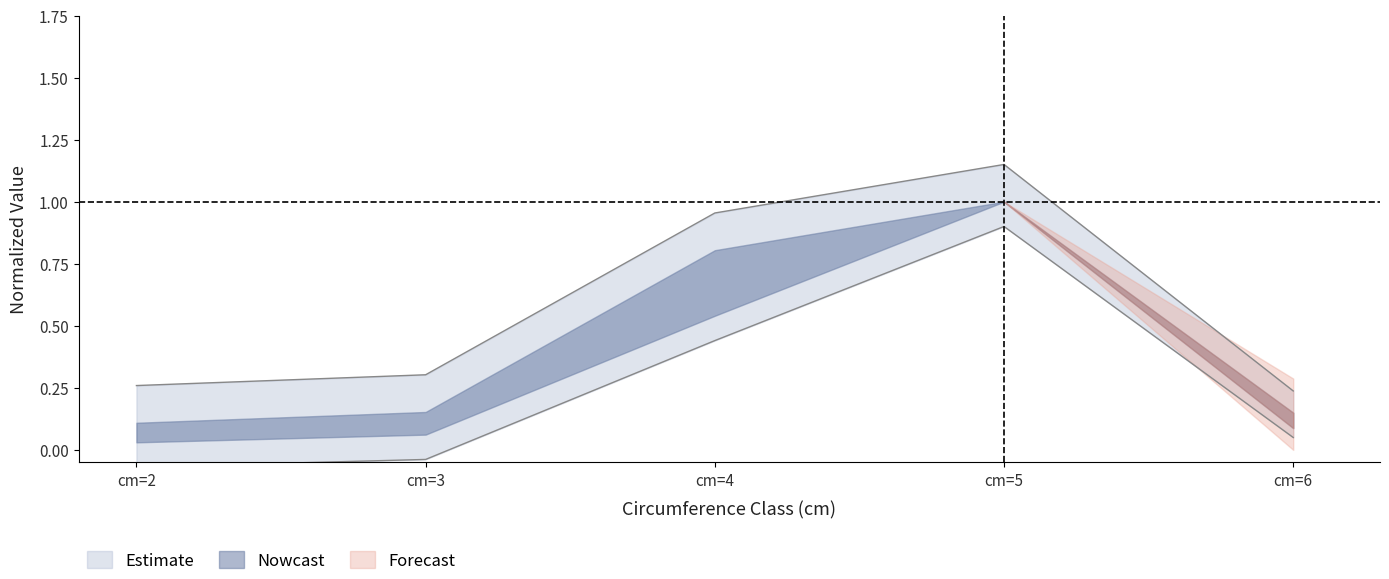

True or false: produit_nbre has a value of 0.5 at cm=2.

False